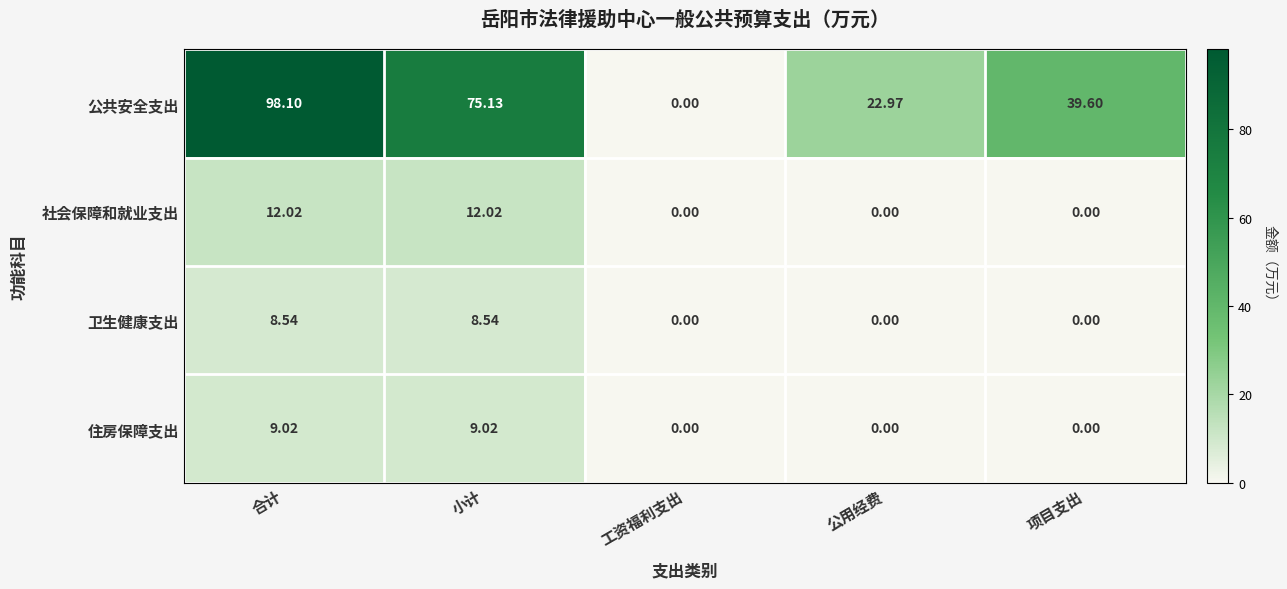

At which category does the chart reach its peak across all series?

合计